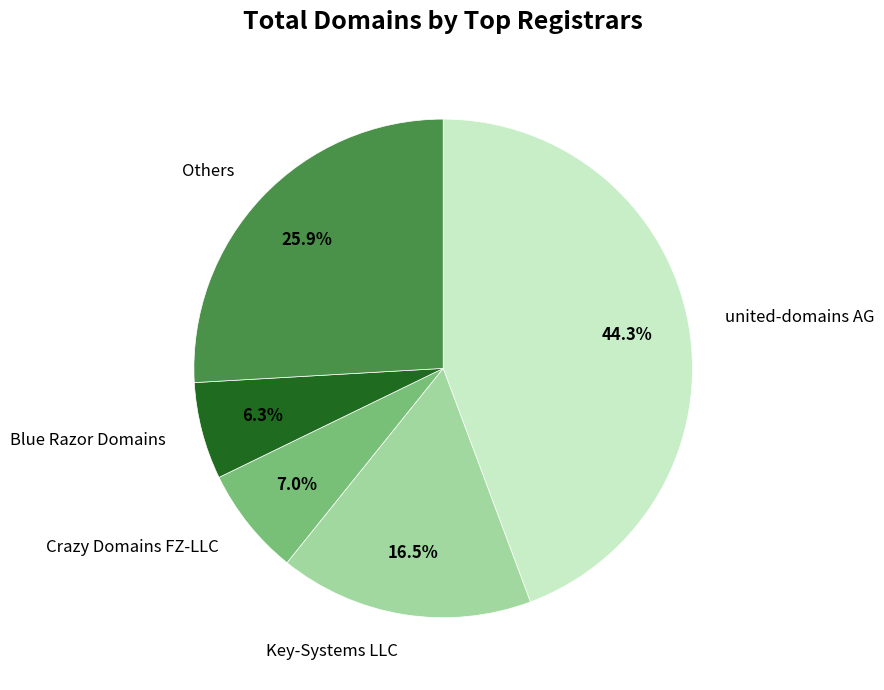

To the nearest percent, what is the average slice percentage?

20%